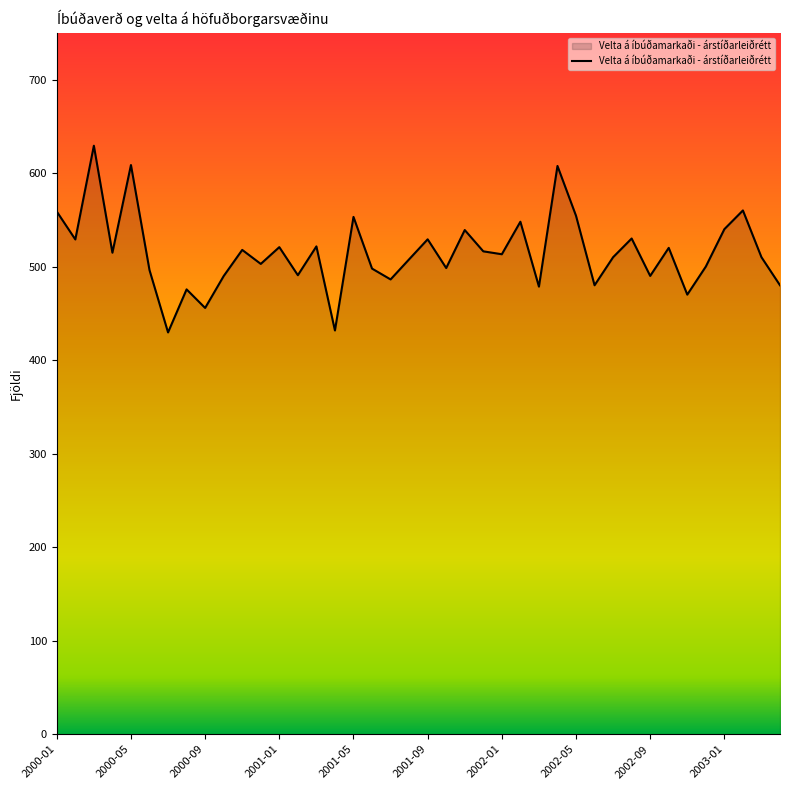

What is the minimum value shown in the chart?

429.6